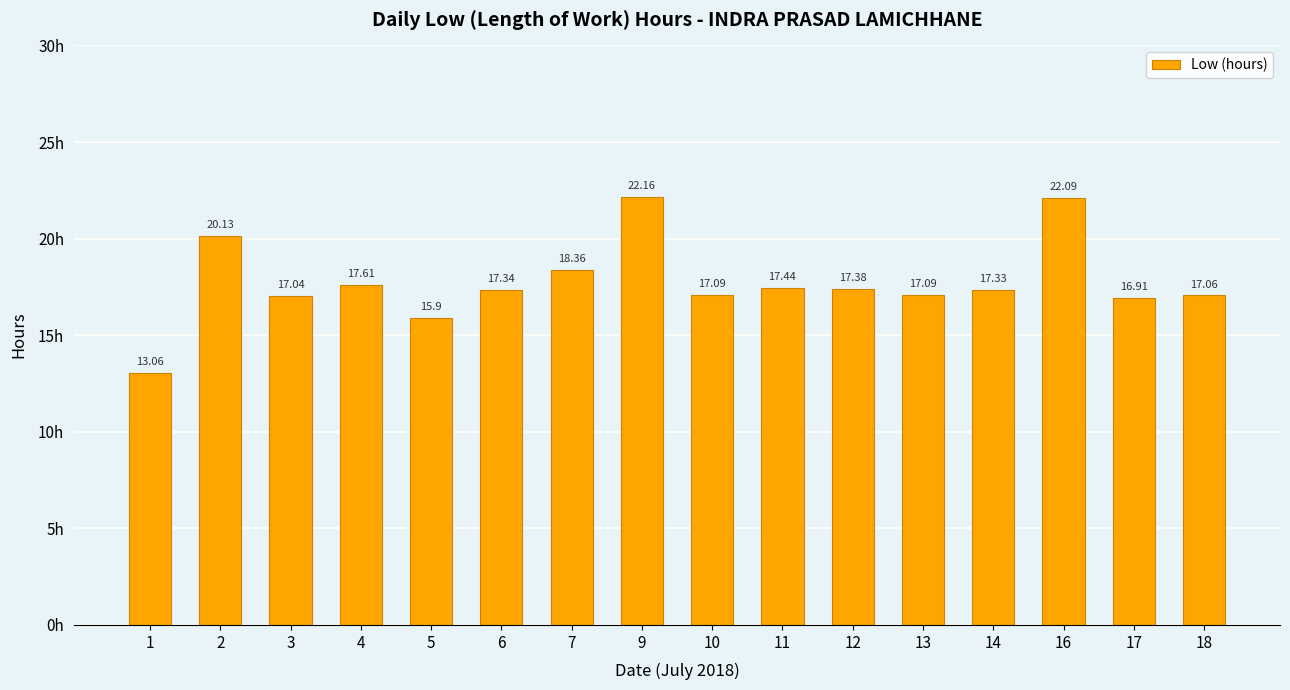

Reading left to right, transcribe all the data shown in this chart.

1=13.1	2=20.1	3=17.0	4=17.6	5=15.9	6=17.3	7=18.4	9=22.2	10=17.1	11=17.4	12=17.4	13=17.1	14=17.3	16=22.1	17=16.9	18=17.1